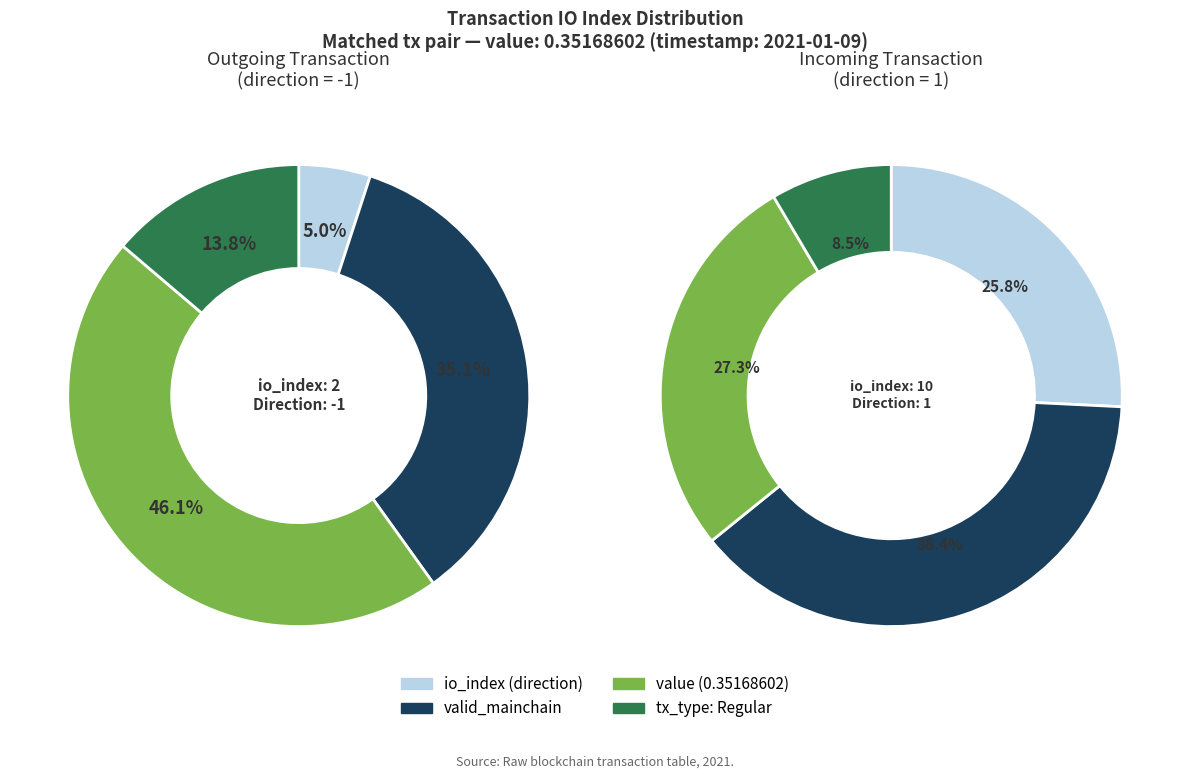

Is it true that tx_index_10 is 77% of the pie?

False